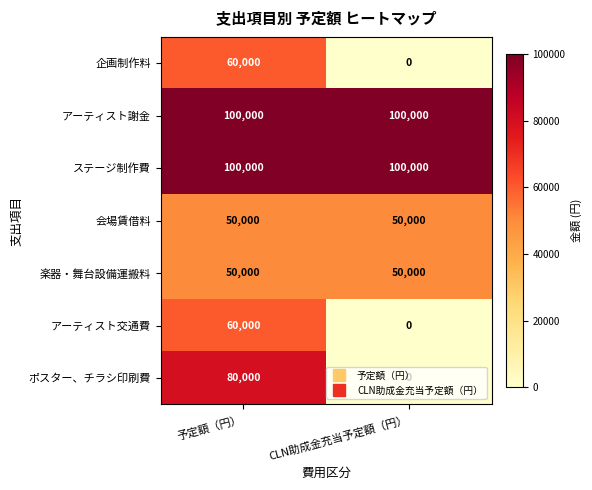

What is the total value across all series at 予定額（円）?

500000